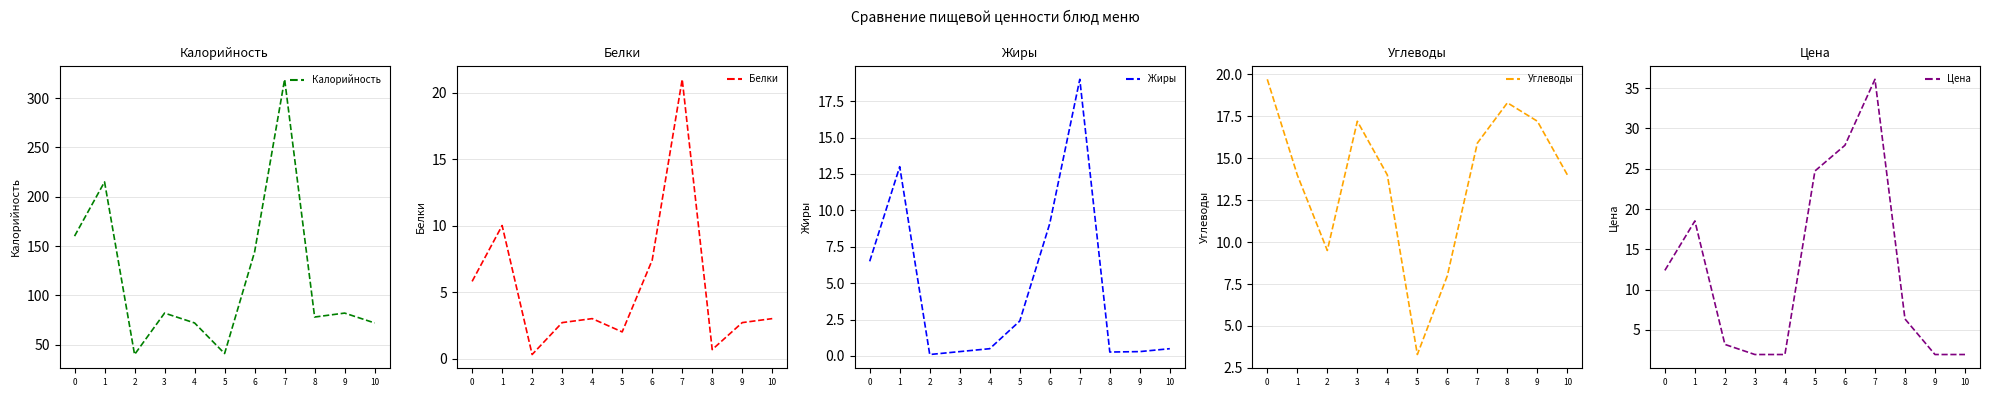

What is the approximate value of Углеводы at 10?

14.0